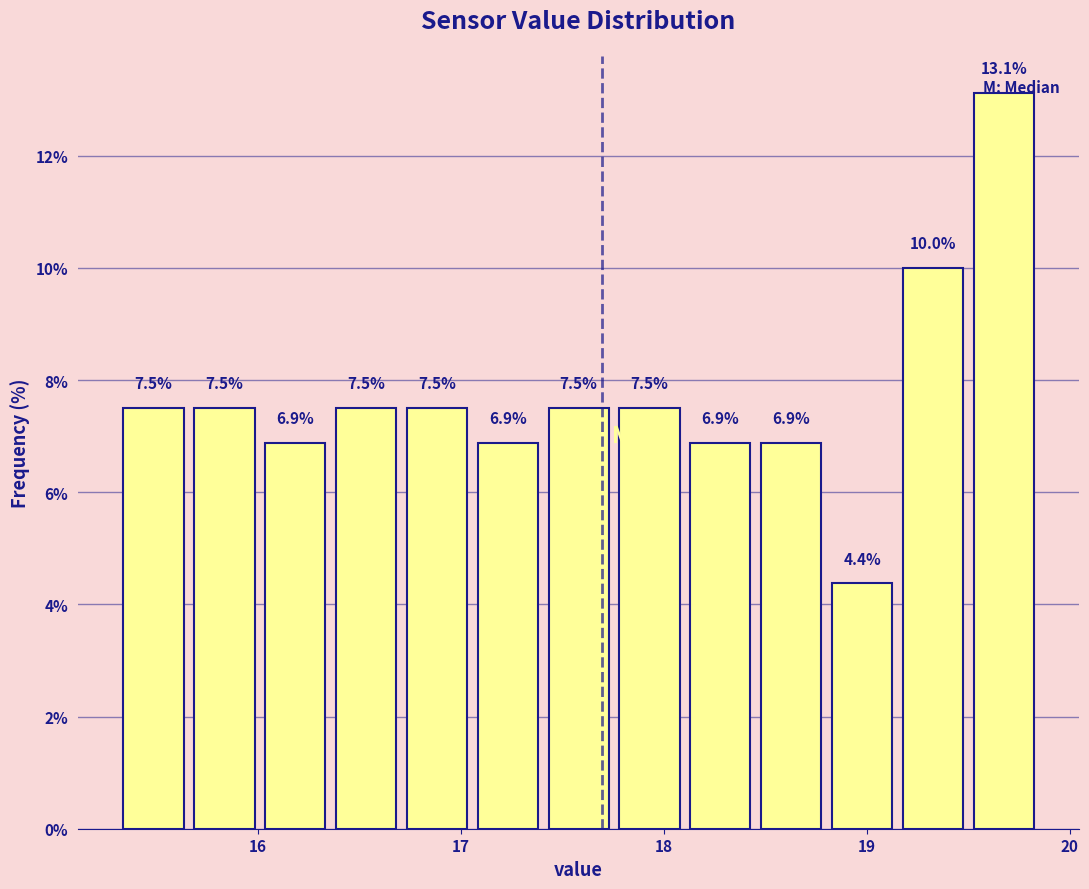

Around what value on the x-axis is the tallest bar? Give the approximate position of its centre, as read against the axis.

19.7